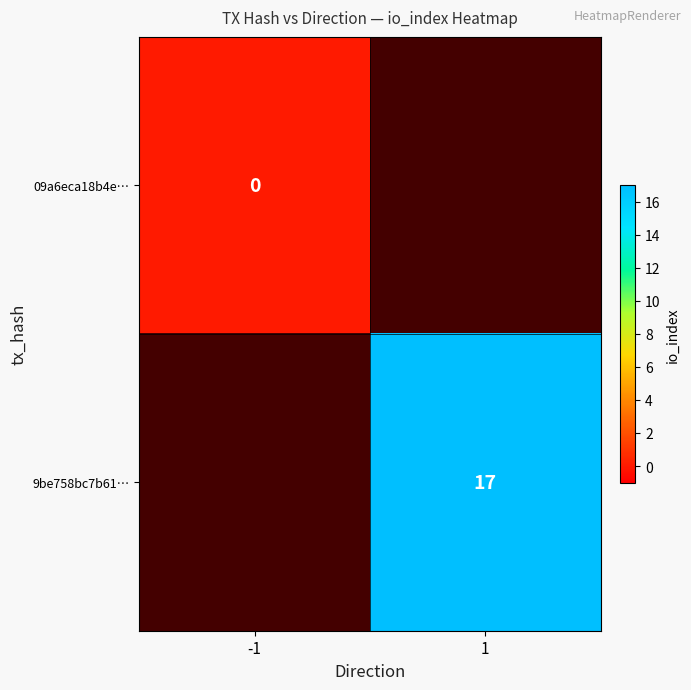

Is the value of 09a6eca18b4e… at -1 greater than the value of 9be758bc7b61… at 1?

No